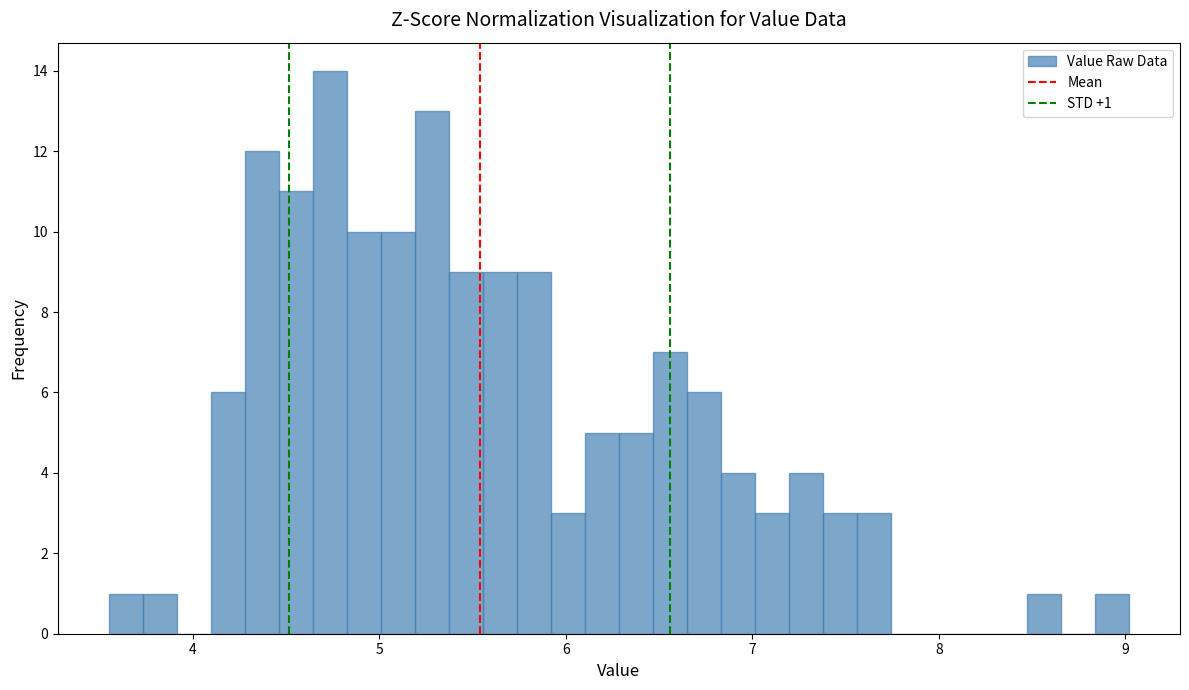

Read against the x-axis, roughly where is the centre of the tallest bar?

4.7